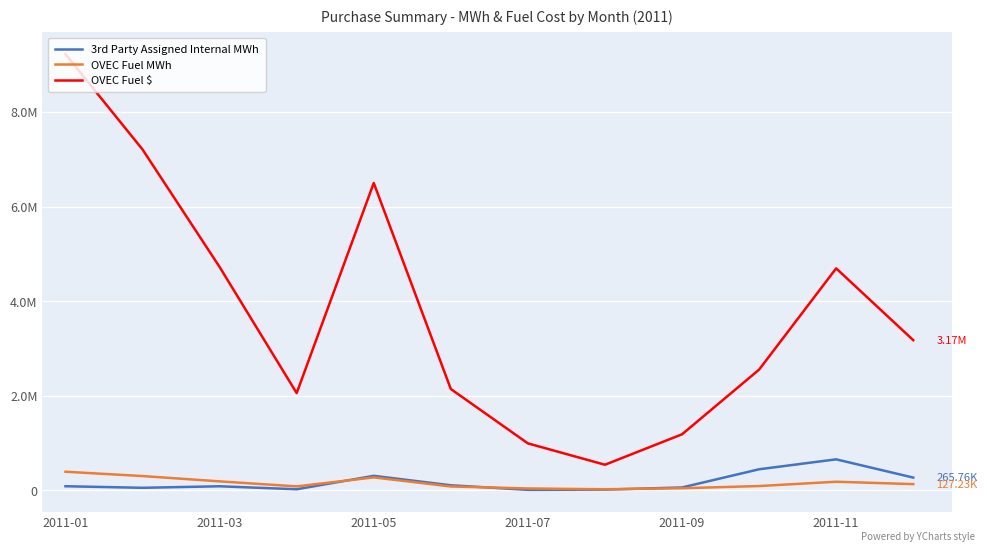

What is the difference between the maximum and minimum values in the OVEC Fuel MWh series?

371042.0